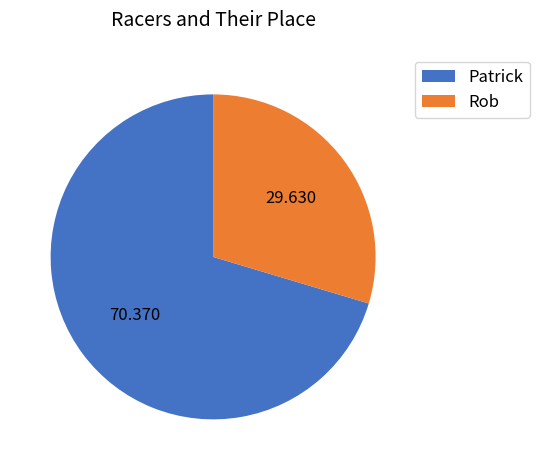

Which has a higher value, Rob or Patrick?

Patrick